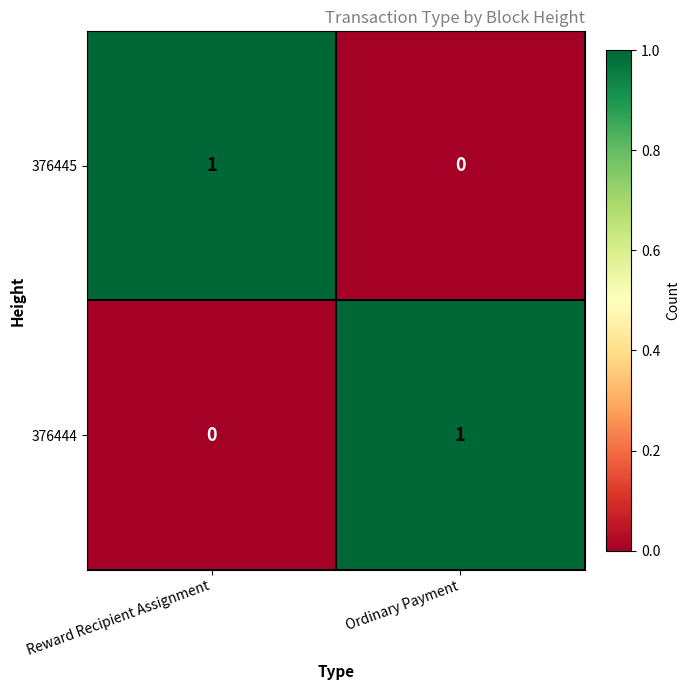

Where is 376445 nearest to the value 0?

Ordinary Payment